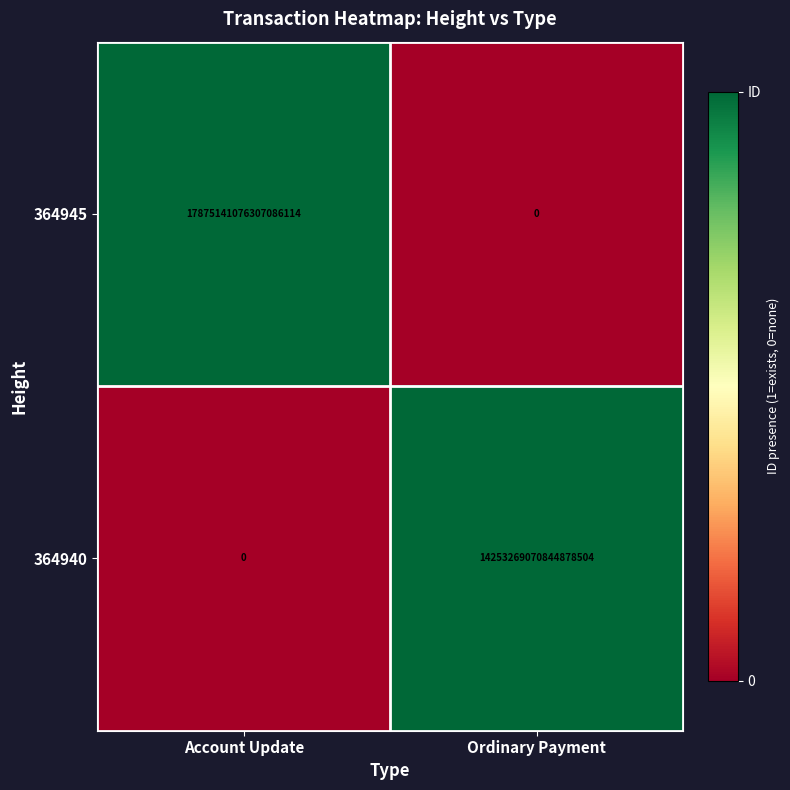

Rank the series at Ordinary Payment from lowest to highest value.

364945, 364940